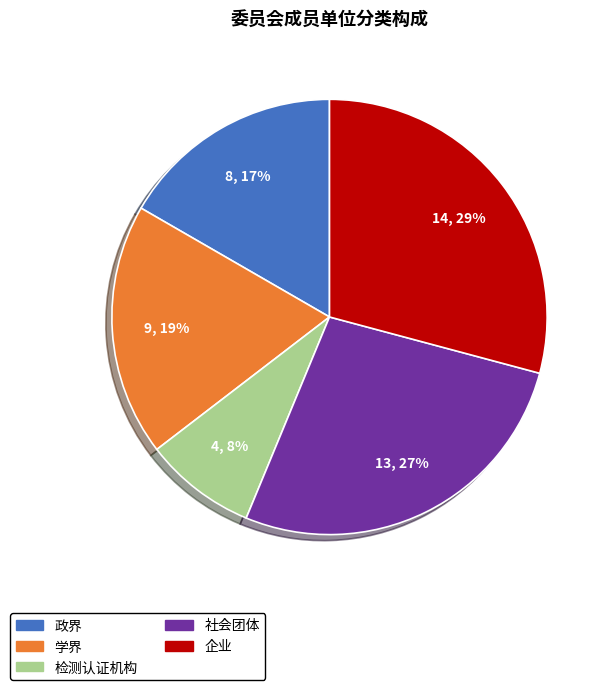

To the nearest percent, what portion does 社会团体 represent?

27%